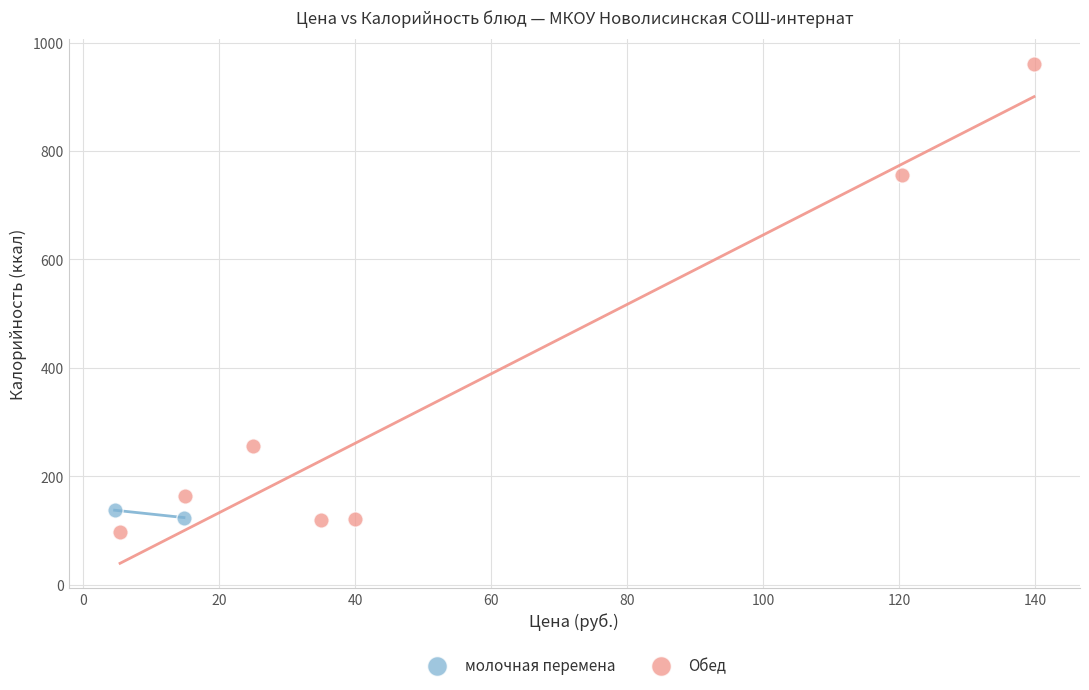

What are all the series names shown in the legend?

молочная перемена, Обед